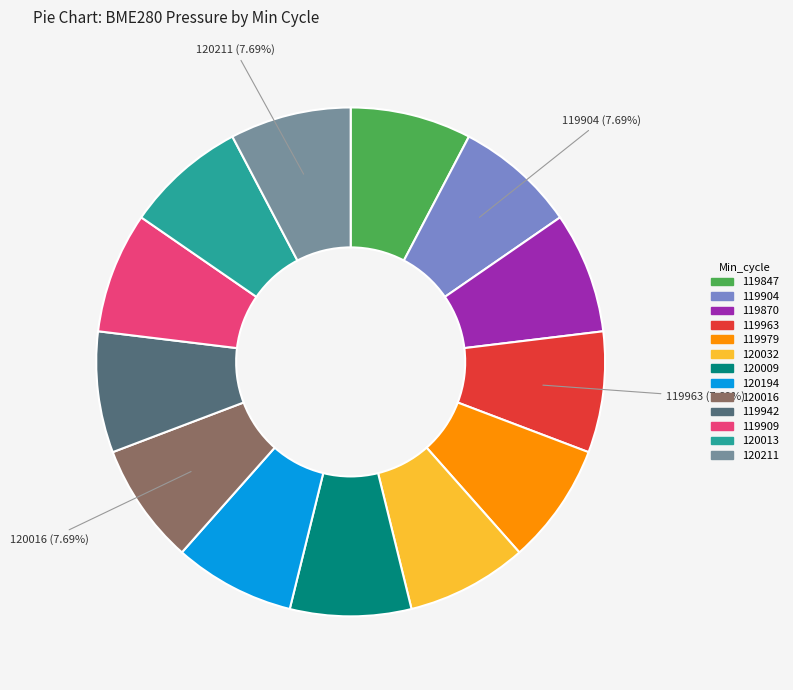

Approximately how many times larger is the value at 119909 compared to 119847?

1.0